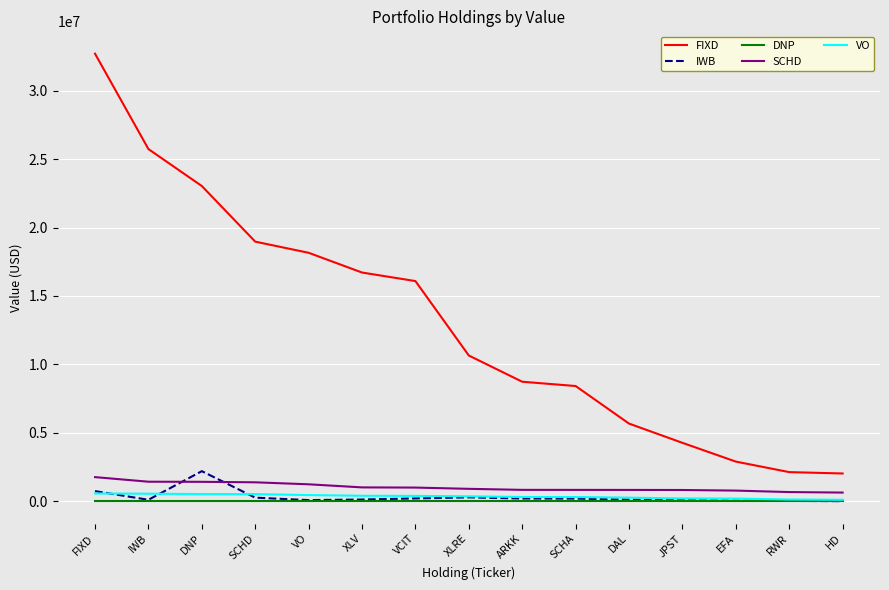

What is the total value across all series at DAL?

6882109.9